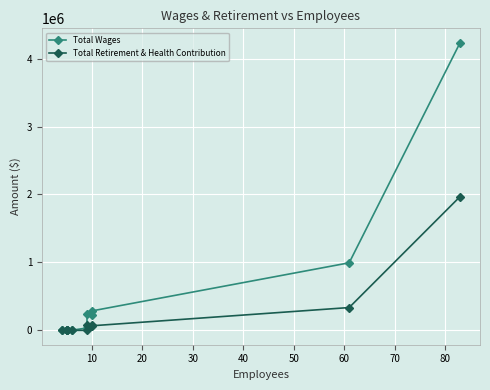

Which series changed the most between 50 and 70?

Total Wages